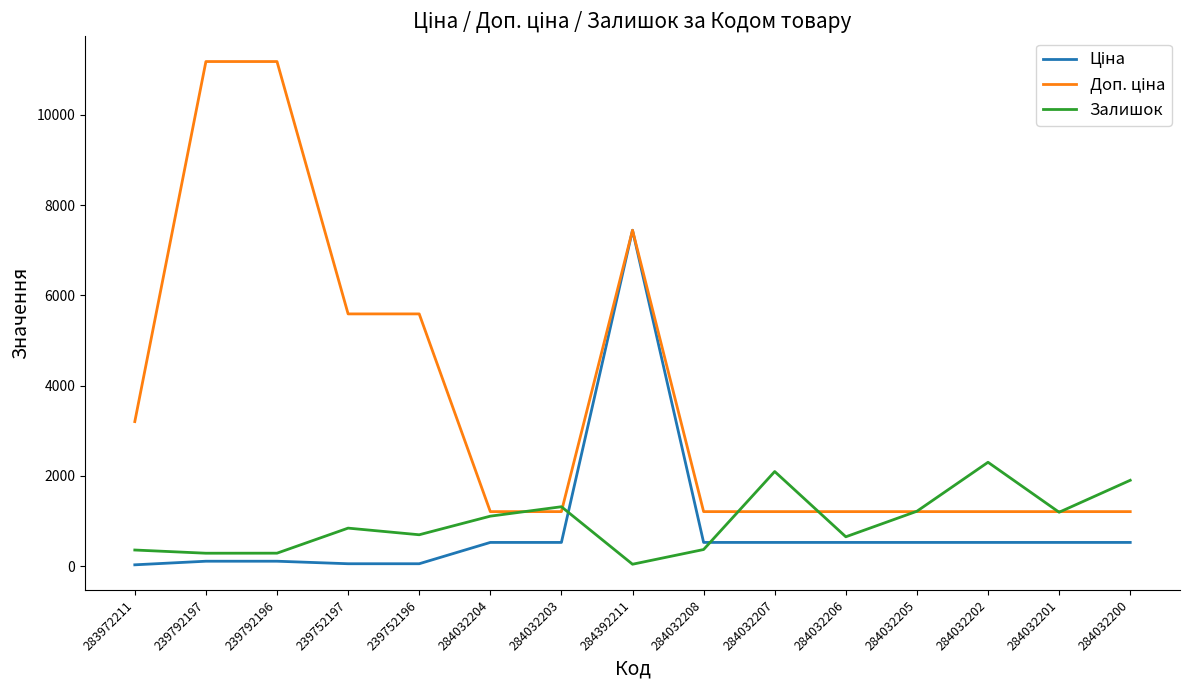

The Залишок series shows 1614.4 at 284032204. True or false?

False